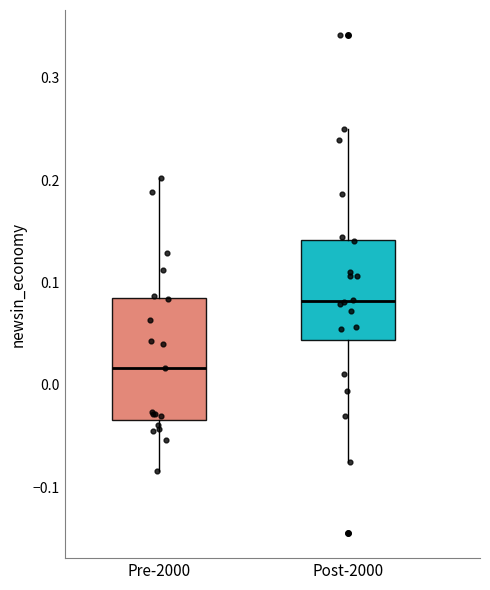

Which box's median line is the highest?

Post-2000